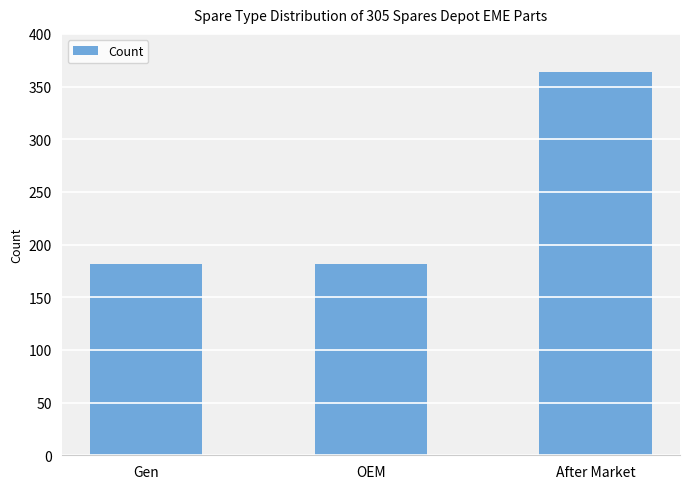

At which category does the chart reach its peak across all series?

After Market